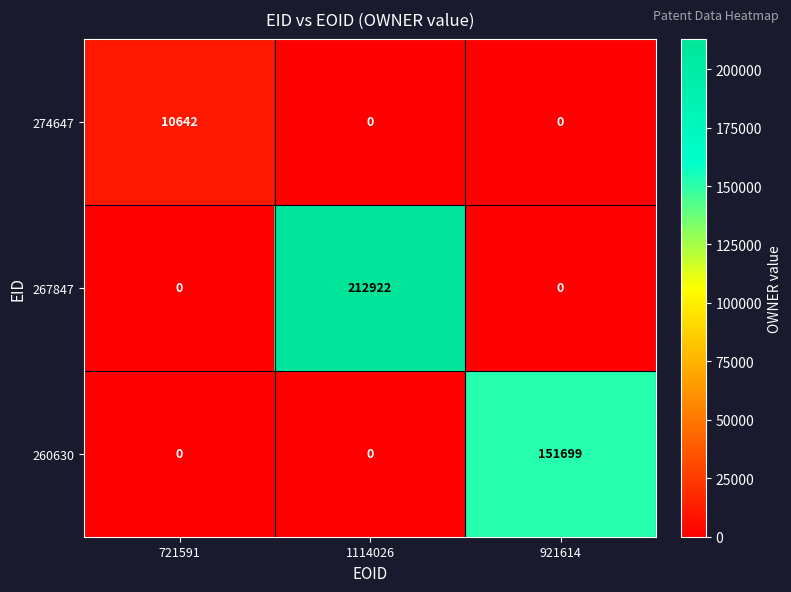

List the series in order of their overall mean, lowest first.

274647, 260630, 267847